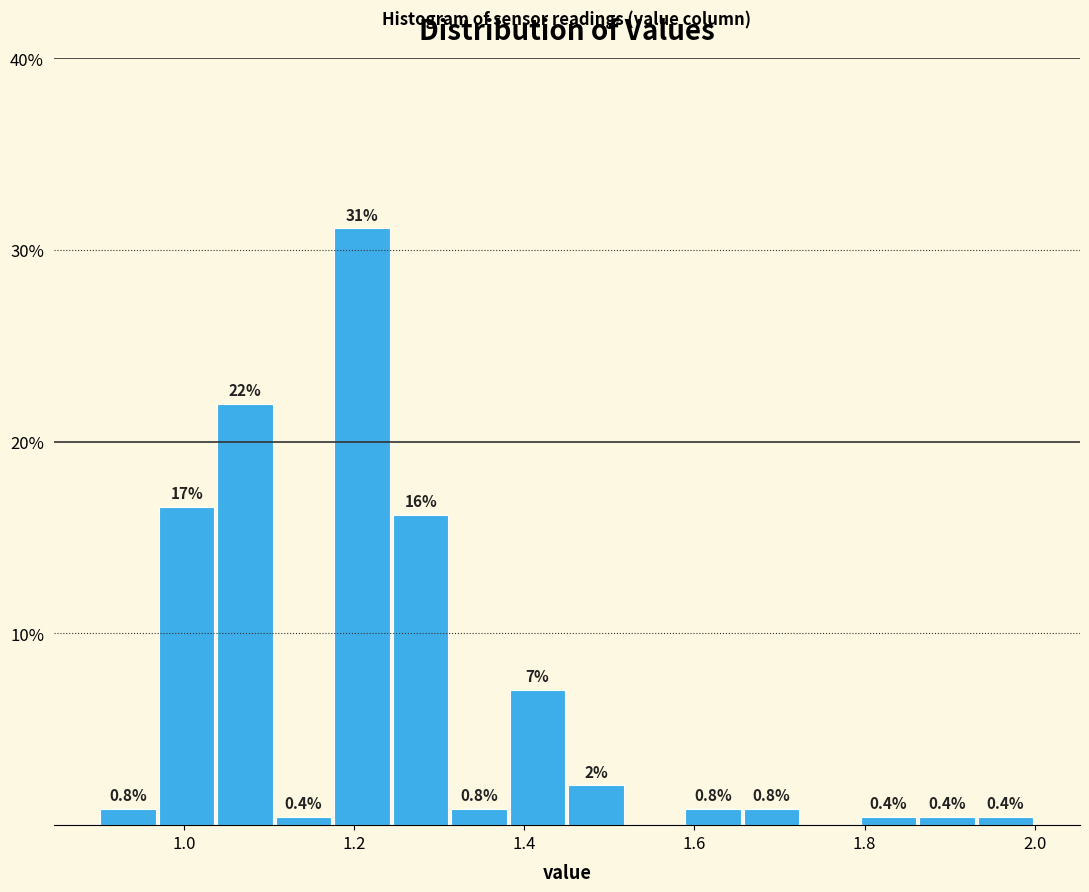

Read against the x-axis, roughly where is the centre of the tallest bar?

1.20